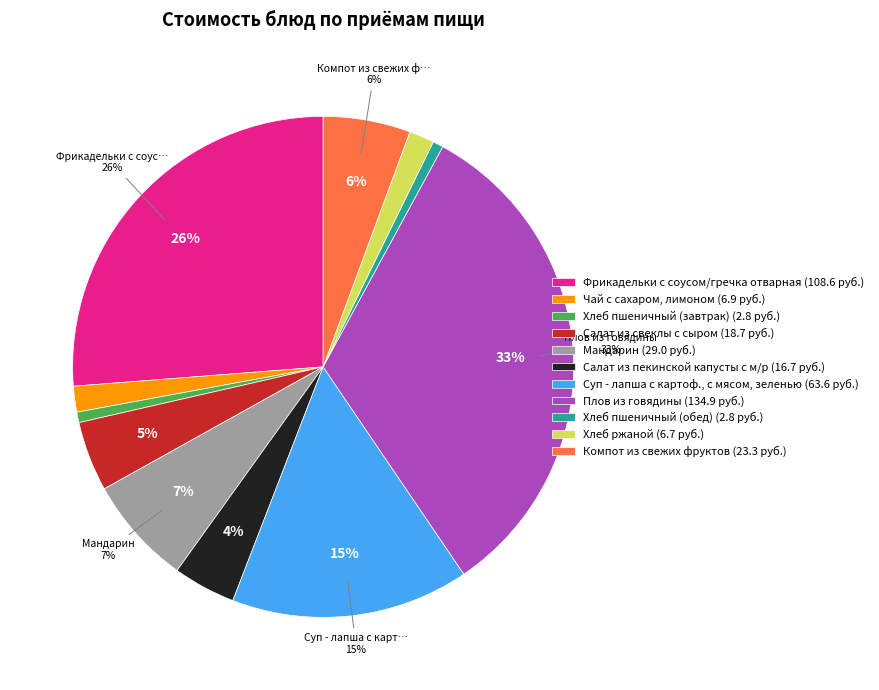

Which slice is the largest?

Плов из говядины